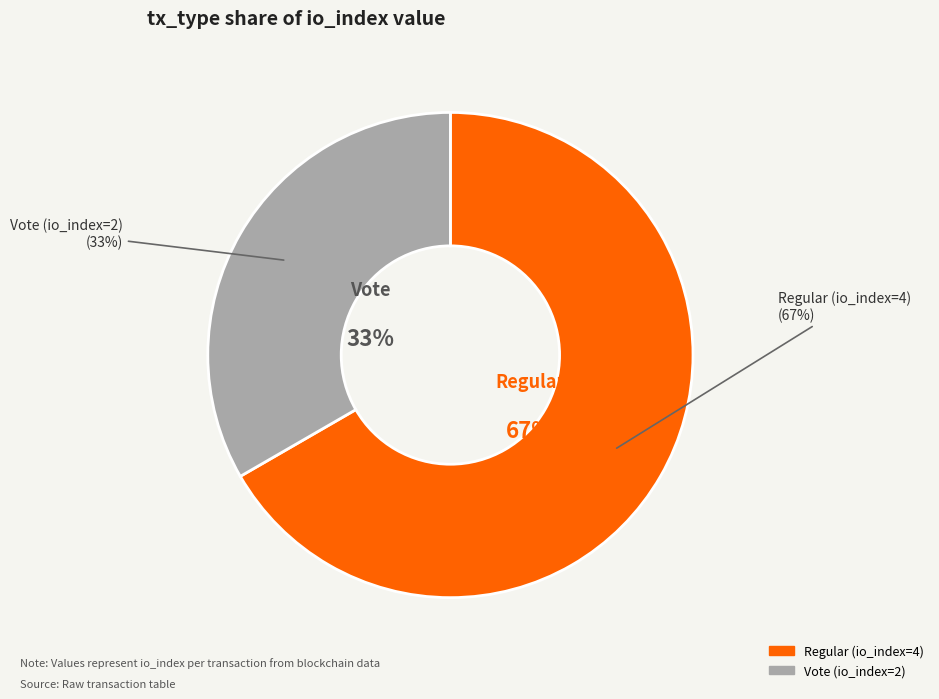

To the nearest percent, what is the average slice percentage?

50%